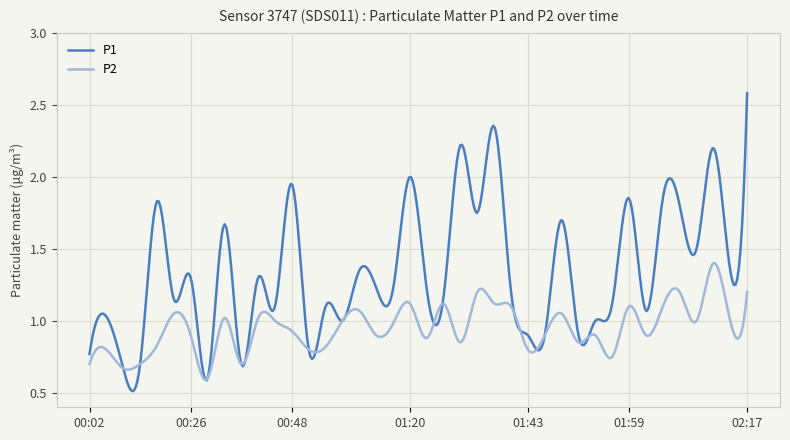

Rank the series by their average value, from highest to lowest.

P1, P2